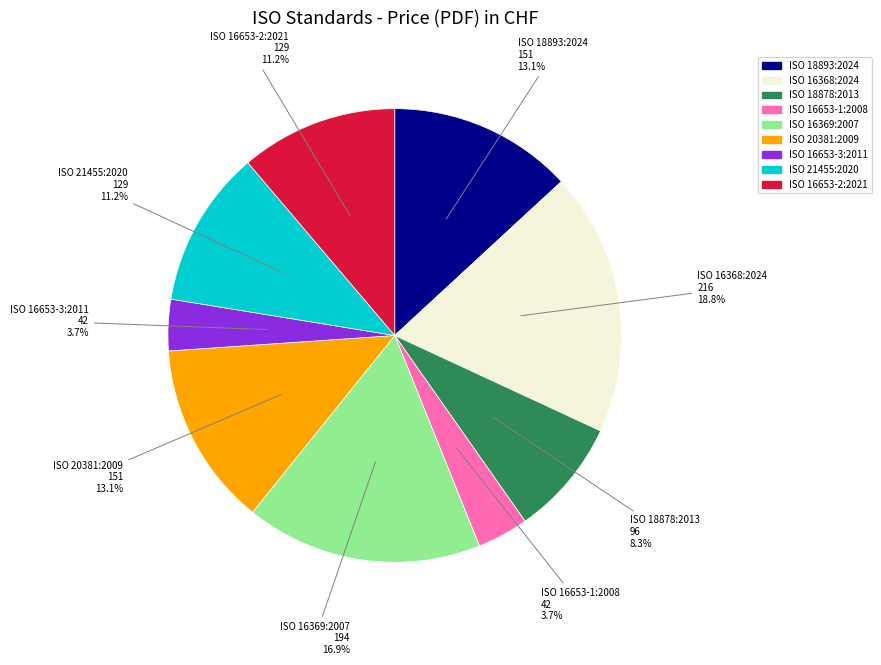

How much of the chart is everything except ISO 16369:2007?

83.1%